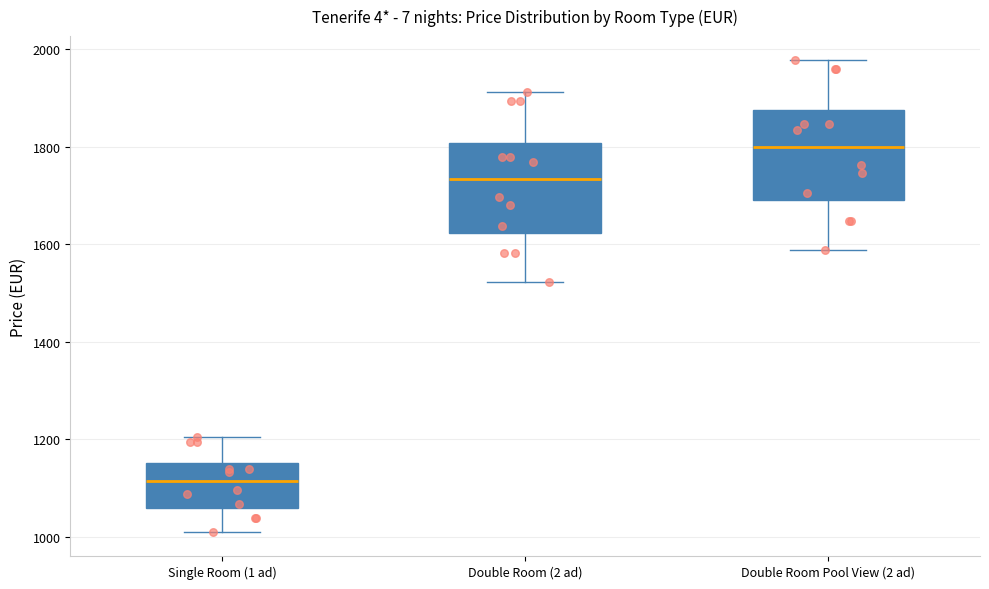

Reading left to right, read every box against the y-axis: the position of its median line, the range the box covers, and the ends of its whiskers. The values are not printed on the chart, so give them approximately, as read against the axis.

Single Room (1 ad): median 1120, box 1060 to 1160, whiskers 1000 to 1200
Double Room (2 ad): median 1740, box 1620 to 1800, whiskers 1520 to 1920
Double Room Pool View (2 ad): median 1800, box 1680 to 1880, whiskers 1580 to 1980